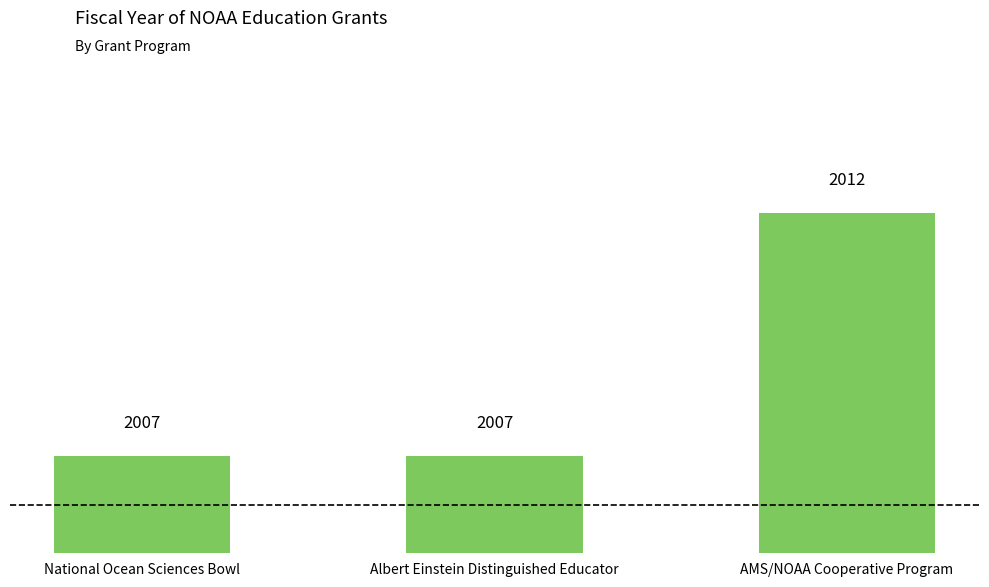

Does the chart contain any negative values?

No